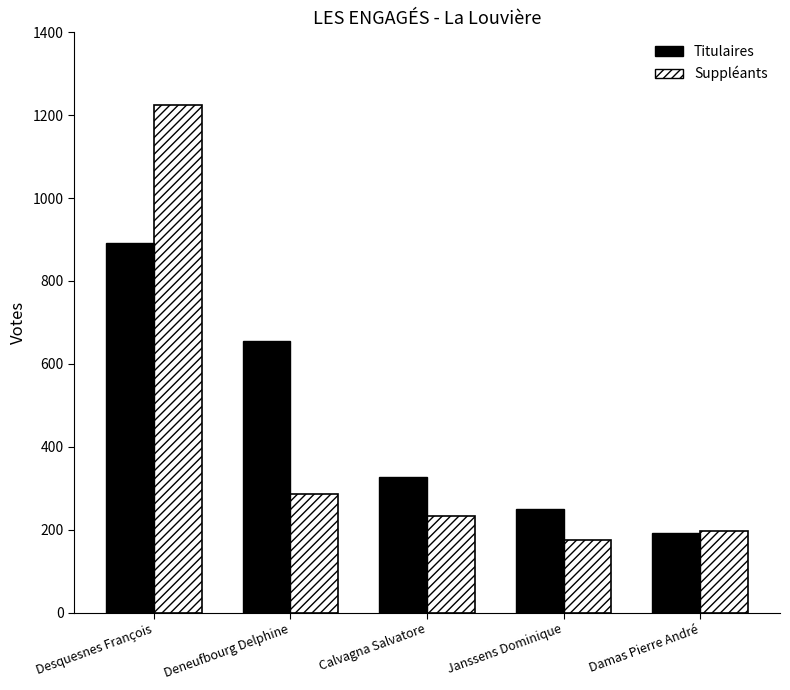

Reading left to right, list all the values displayed in this chart.

Titulaires: Desquesnes François=891	Deneufbourg Delphine=655	Calvagna Salvatore=328	Janssens Dominique=249	Damas Pierre André=191
Suppléants: Desquesnes François=1224	Deneufbourg Delphine=287	Calvagna Salvatore=233	Janssens Dominique=176	Damas Pierre André=196